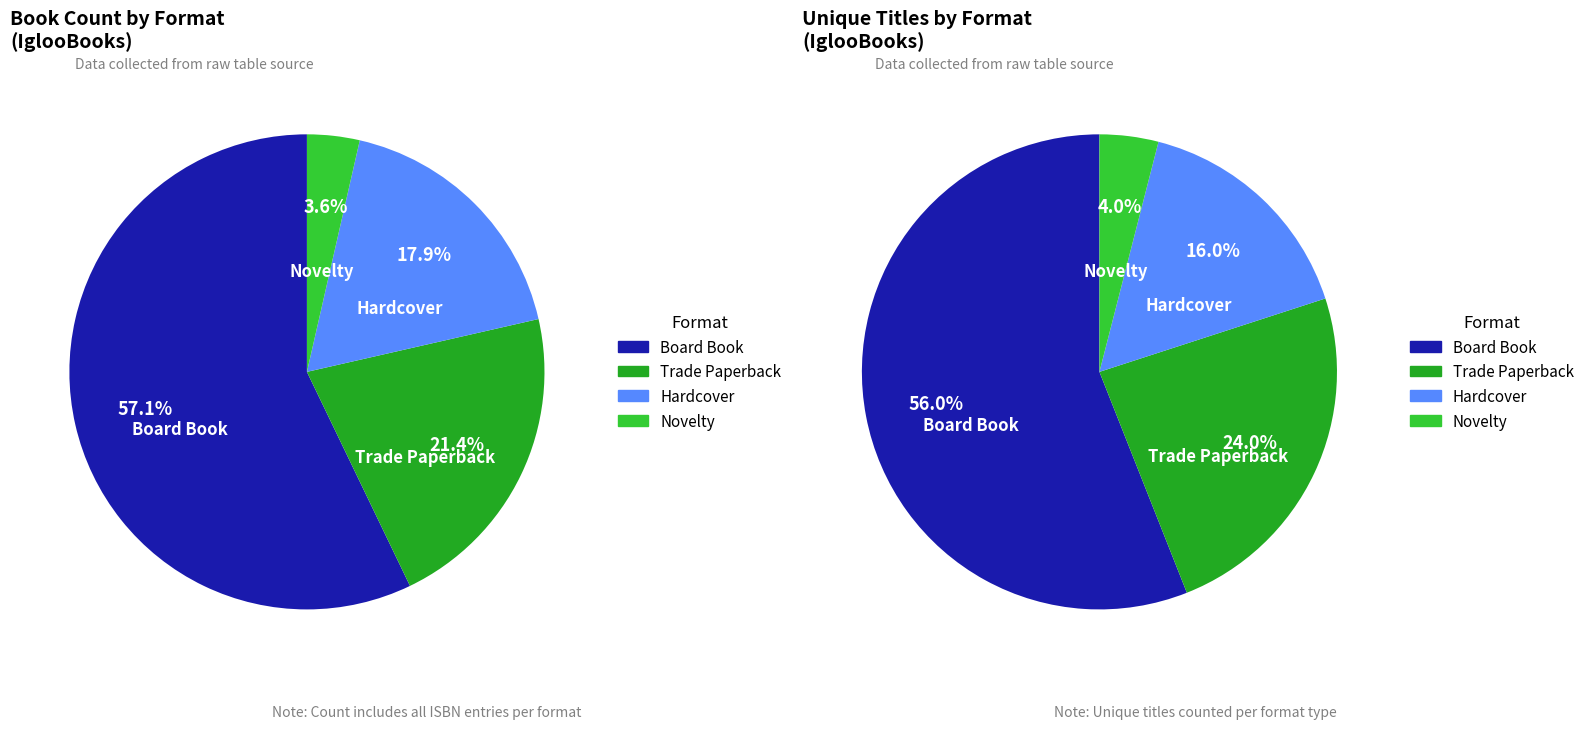

How many slices are in this pie chart?

4